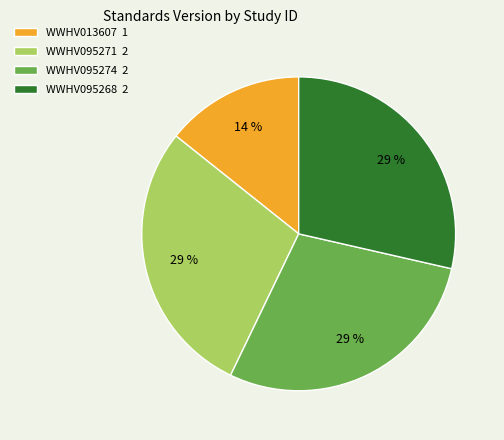

How many segments does this pie chart have?

4